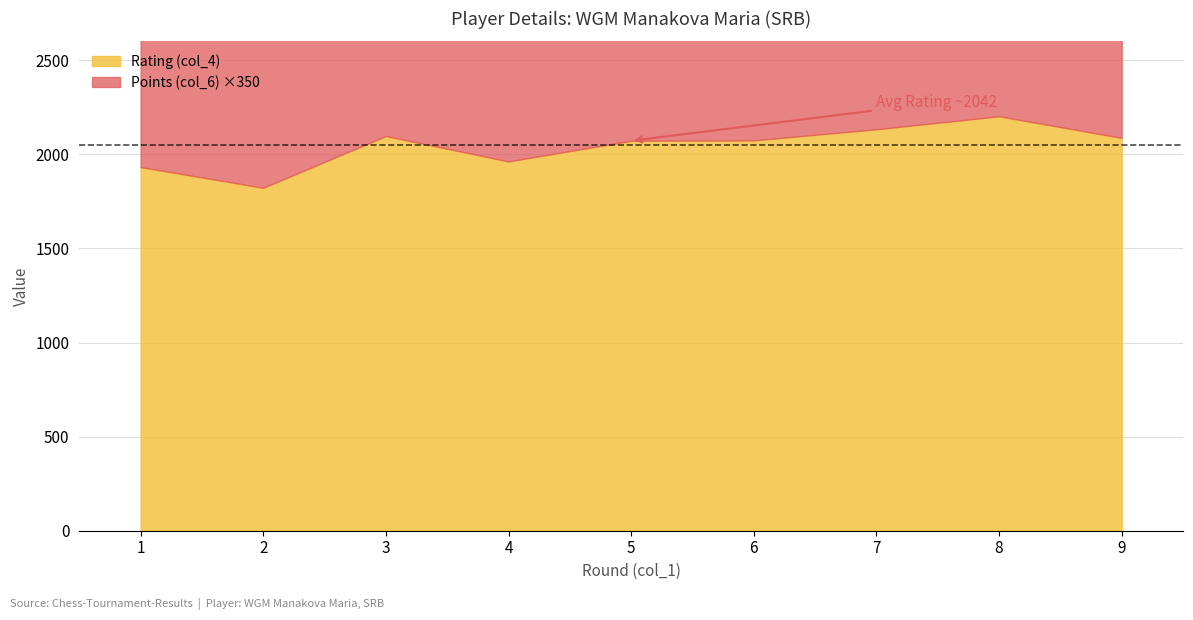

Rank the categories by Points (col_6) value from highest to lowest.

8, 5, 6, 1, 7, 9, 3, 4, 2